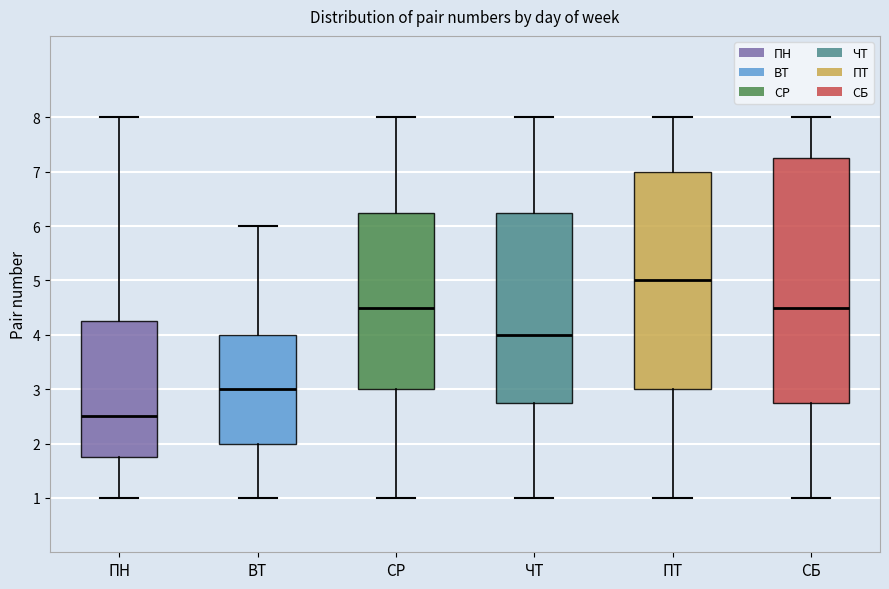

Reading left to right, transcribe this box plot: for each box, give where its median line is, the range the box spans, and where its two whiskers end, as read against the y-axis. The values are not printed on the chart, so give them approximately, as read against the axis.

ПН: median 2.5, box 1.8 to 4.3, whiskers 1.0 to 8.0
ВТ: median 3.0, box 2.0 to 4.0, whiskers 1.0 to 6.0
СР: median 4.5, box 3.0 to 6.3, whiskers 1.0 to 8.0
ЧТ: median 4.0, box 2.8 to 6.3, whiskers 1.0 to 8.0
ПТ: median 5.0, box 3.0 to 7.0, whiskers 1.0 to 8.0
СБ: median 4.5, box 2.8 to 7.3, whiskers 1.0 to 8.0